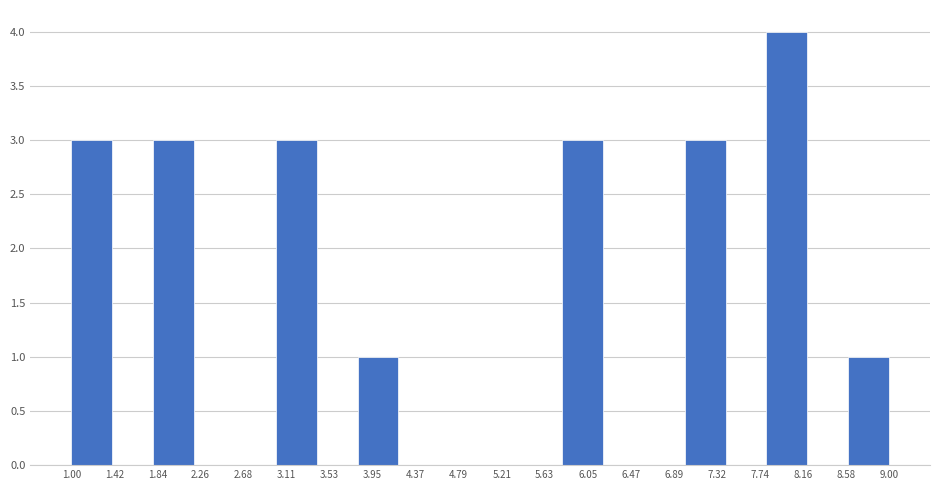

How tall is the bar that spans 1.8 to 2.2 on the x-axis? The values are not printed on the chart, so give them approximately, as read against the axis.

3